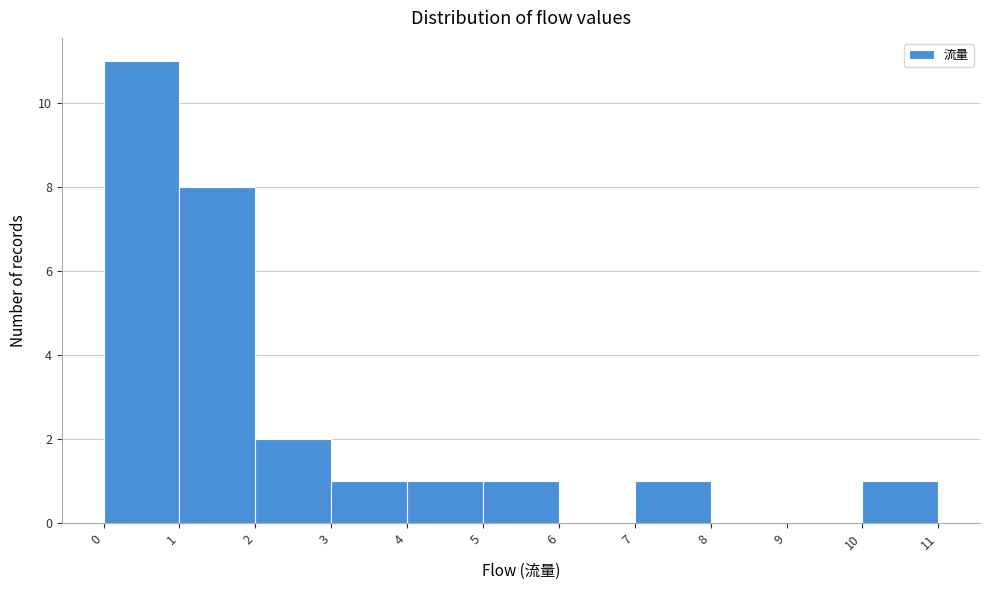

Reading left to right, list every bar in this chart as the range it spans on the x-axis followed by its height. The values are not printed on the chart, so give them approximately, as read against the axis.

0 to 1: 11
1 to 2: 8
2 to 3: 2
3 to 4: 1
4 to 5: 1
5 to 6: 1
6 to 7: 0
7 to 8: 1
8 to 9: 0
9 to 10: 0
10 to 11: 1